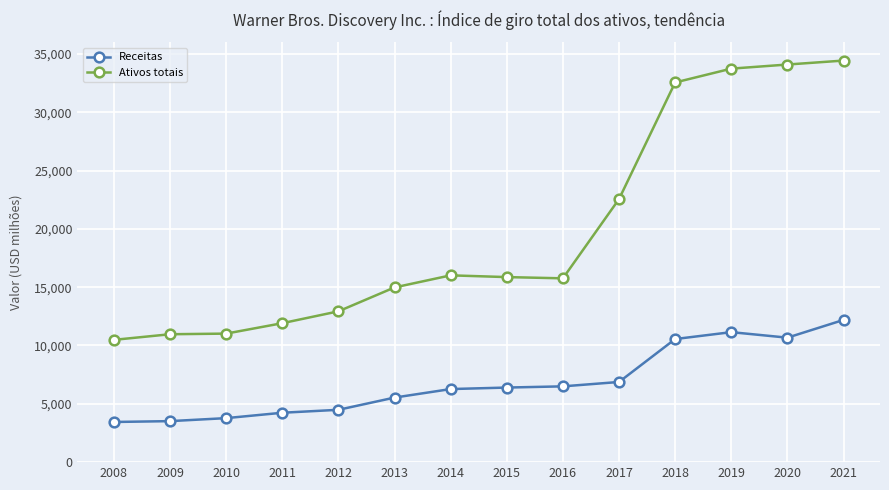

Count the number of categories in the chart.

14